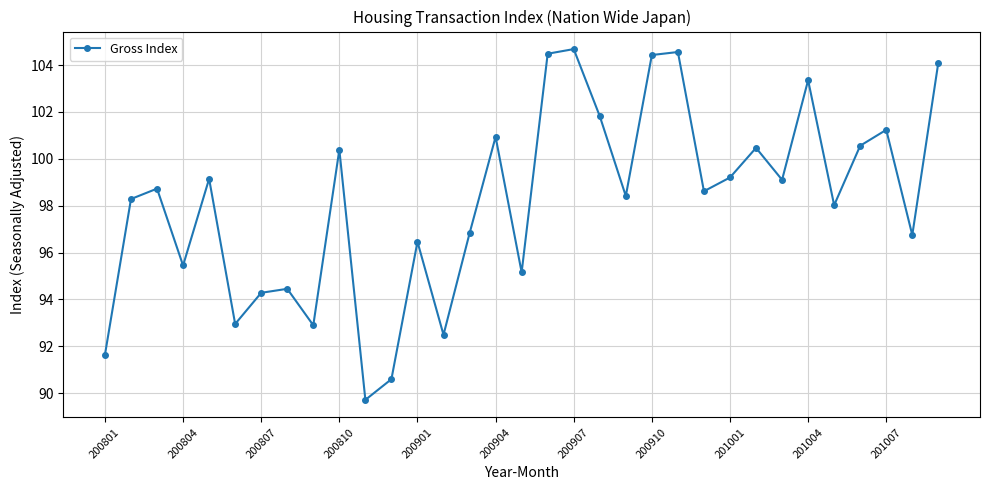

How many interior local peaks (higher than both neighbors) does the data have?

11